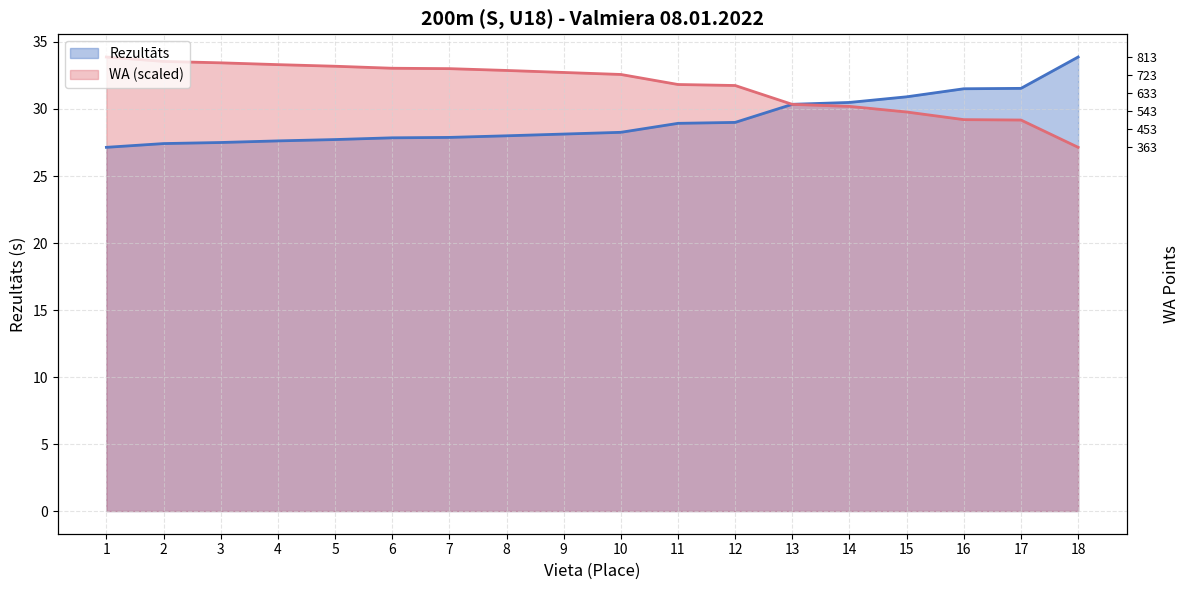

How many values in the WA series are below 32?

8